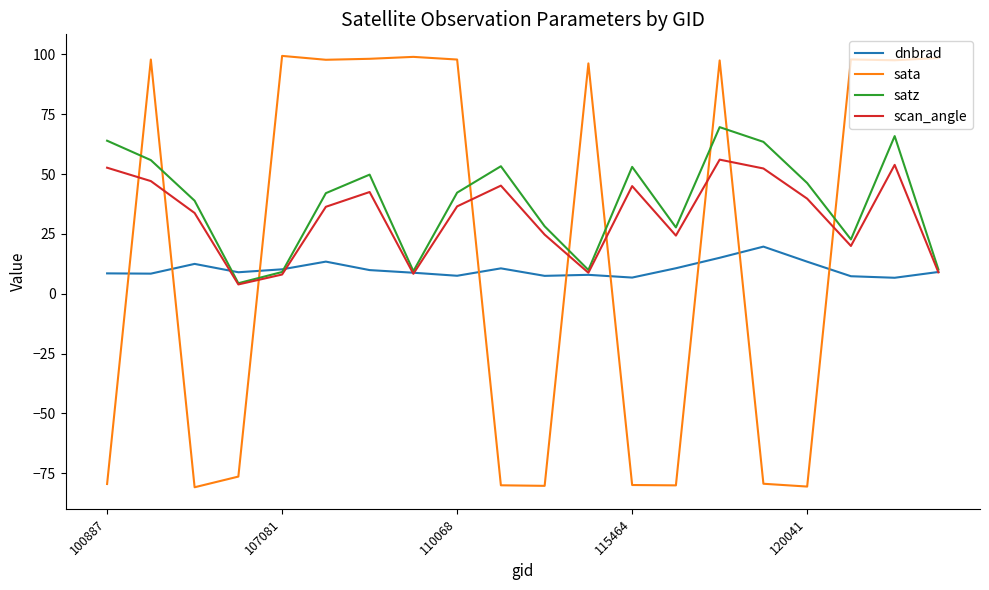

How many lines are shown in the chart?

4